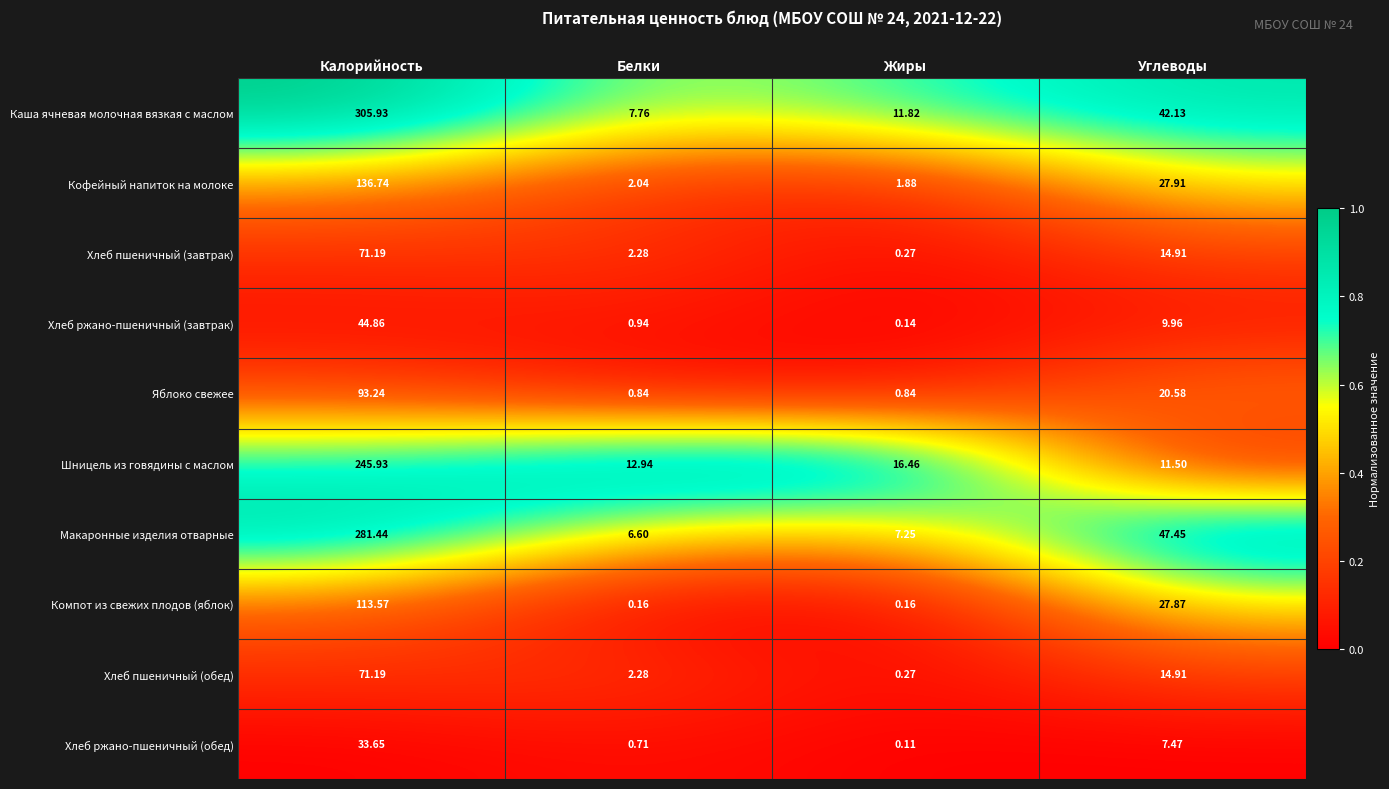

Count the number of data series in this chart.

10